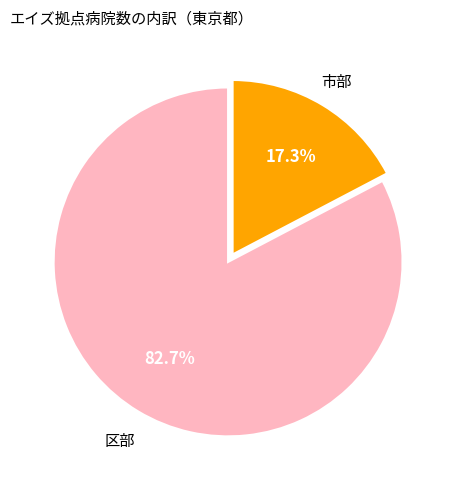

How many slices are in this pie chart?

2